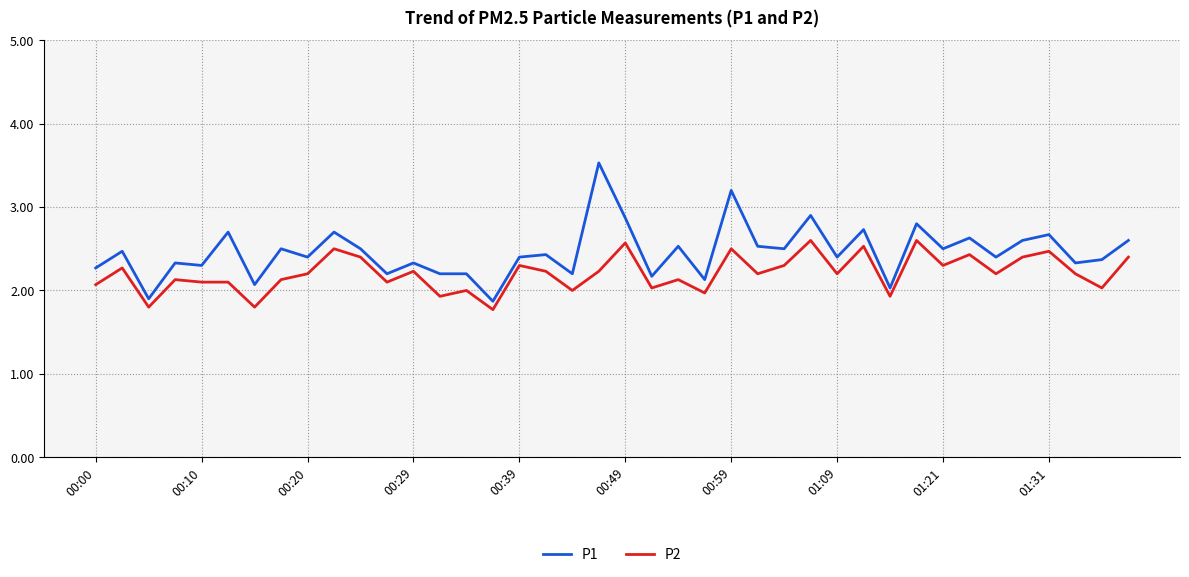

What is the difference between the maximum and minimum values in the P1 series?

1.7